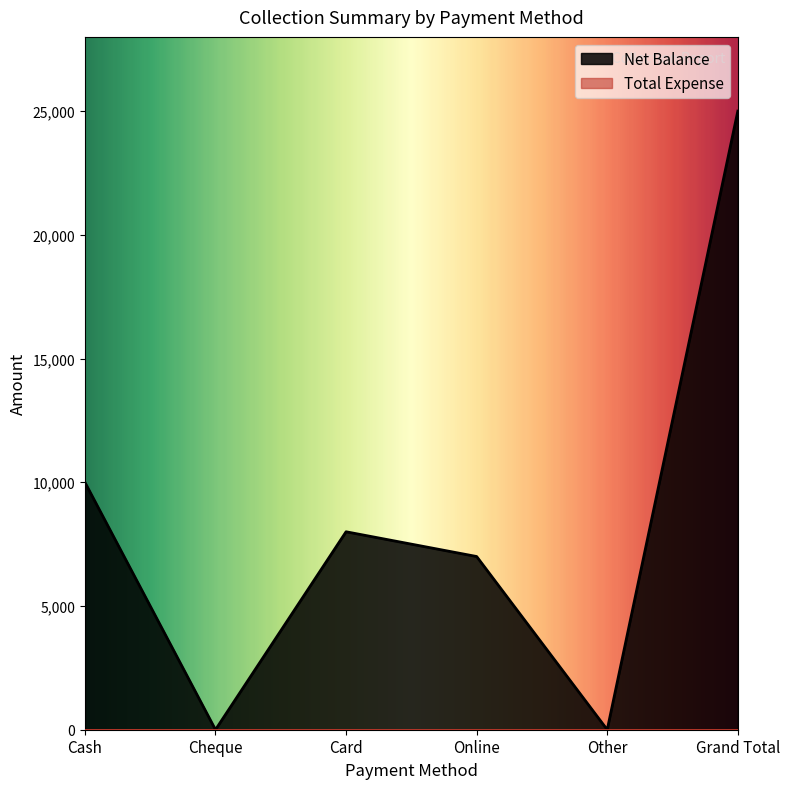

What is the sum of all values?

50000